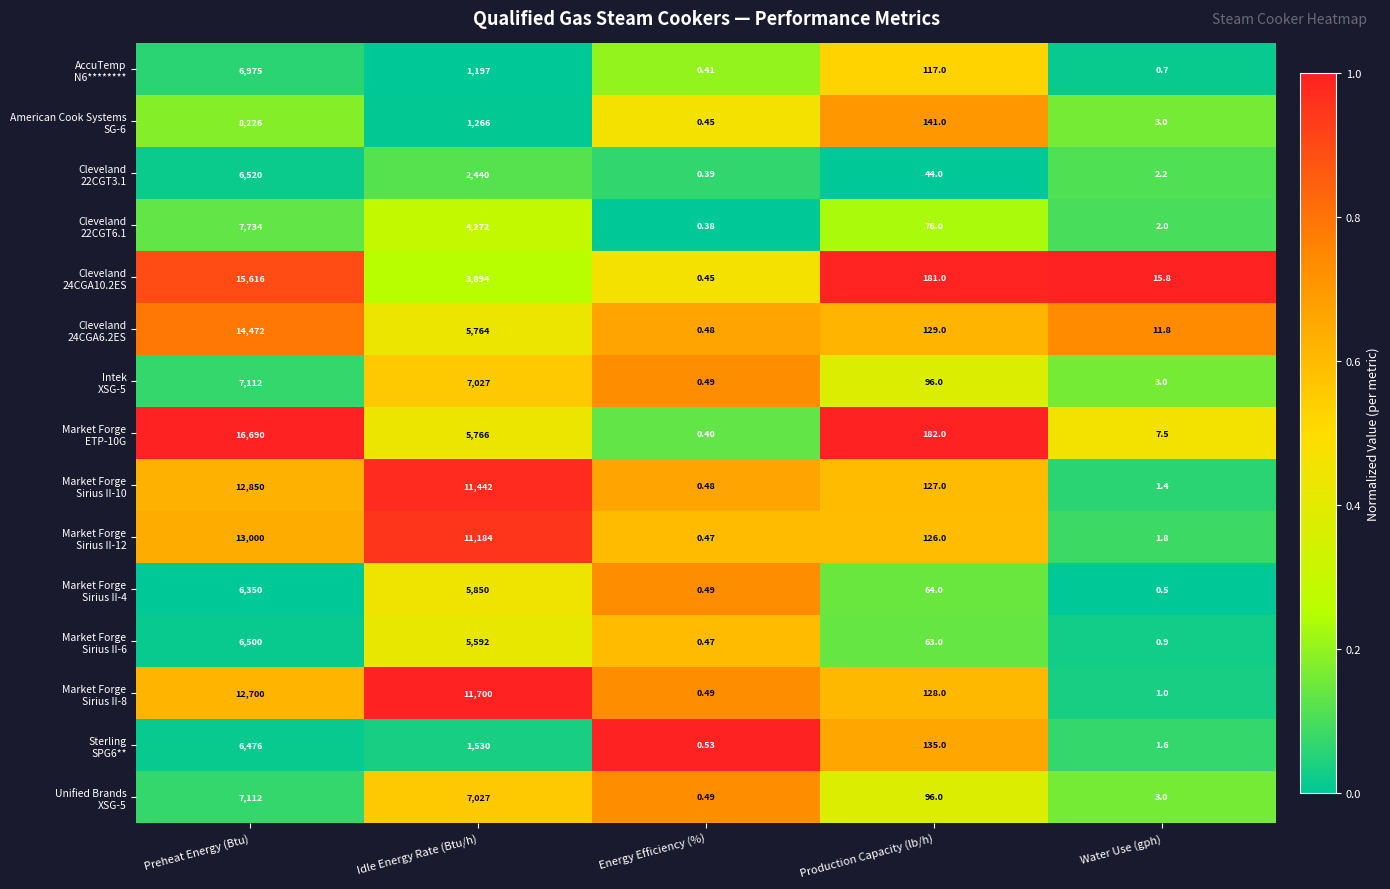

Which label corresponds to the largest value in the chart?

Preheat Energy (Btu)